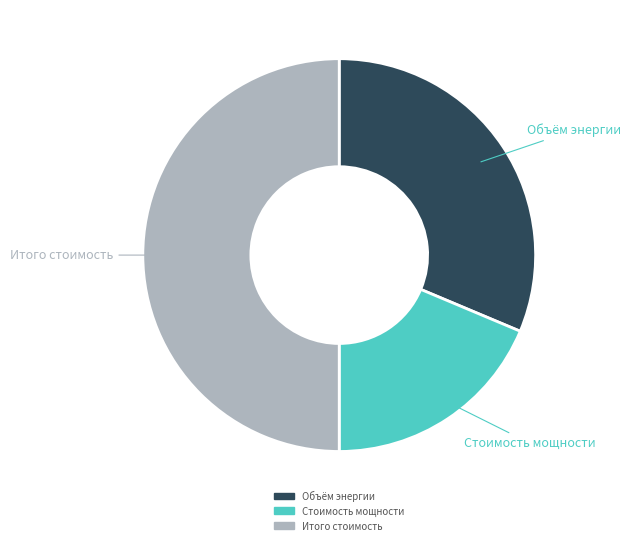

How many segments does this pie chart have?

3